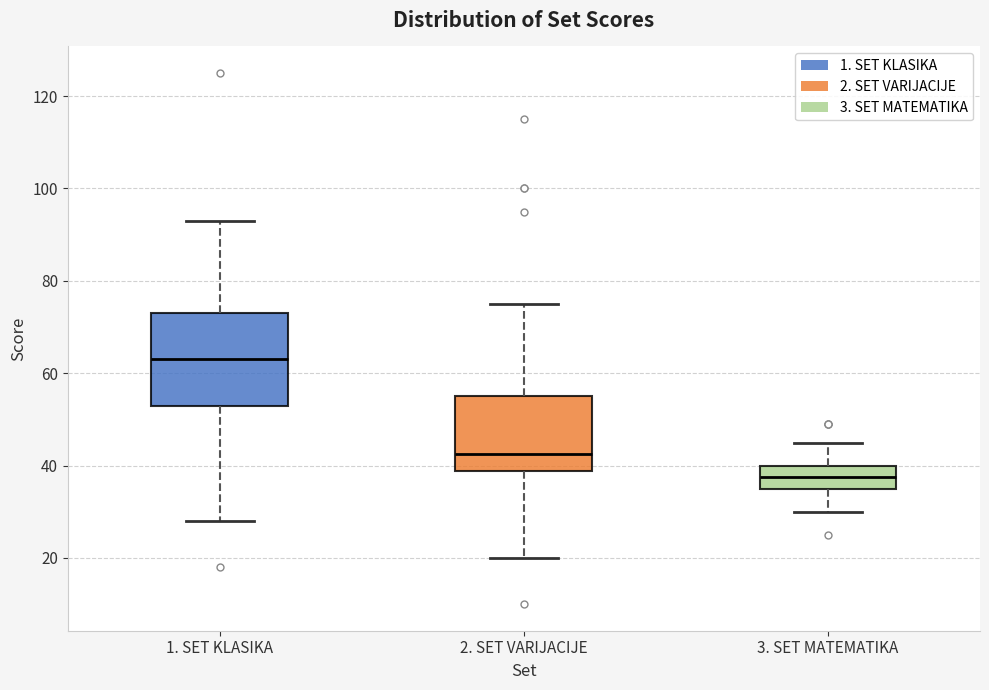

Reading left to right, transcribe this box plot: for each box, give where its median line is, the range the box spans, and where its two whiskers end, as read against the y-axis. The values are not printed on the chart, so give them approximately, as read against the axis.

1. SET KLASIKA: median 64, box 54 to 74, whiskers 28 to 94
2. SET VARIJACIJE: median 42, box 38 to 56, whiskers 20 to 76
3. SET MATEMATIKA: median 38, box 36 to 40, whiskers 30 to 46